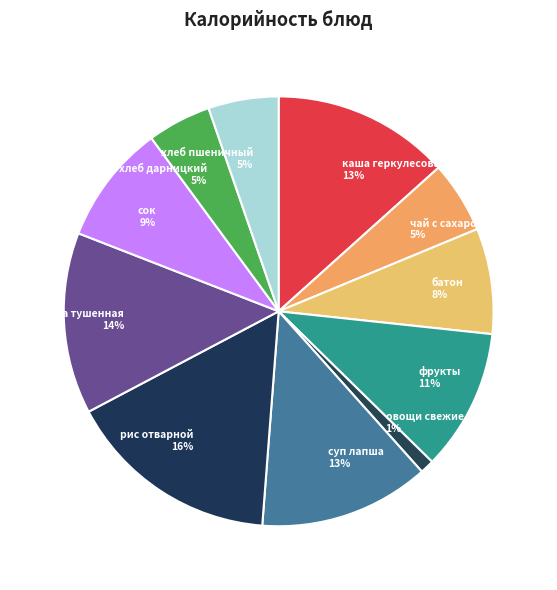

Which slice is the smallest?

овощи свежие